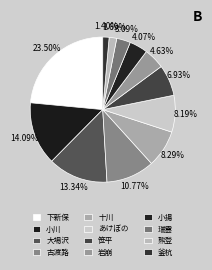

Do 岩崩 and 十川 together represent more than half of the pie?

No